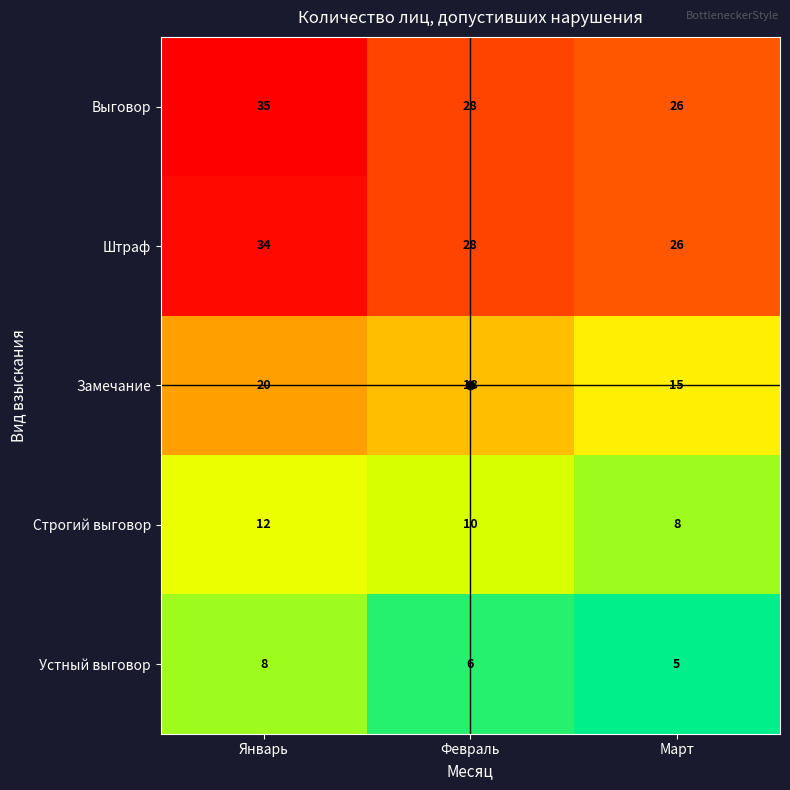

At how many categories does at least one series exceed 11?

3